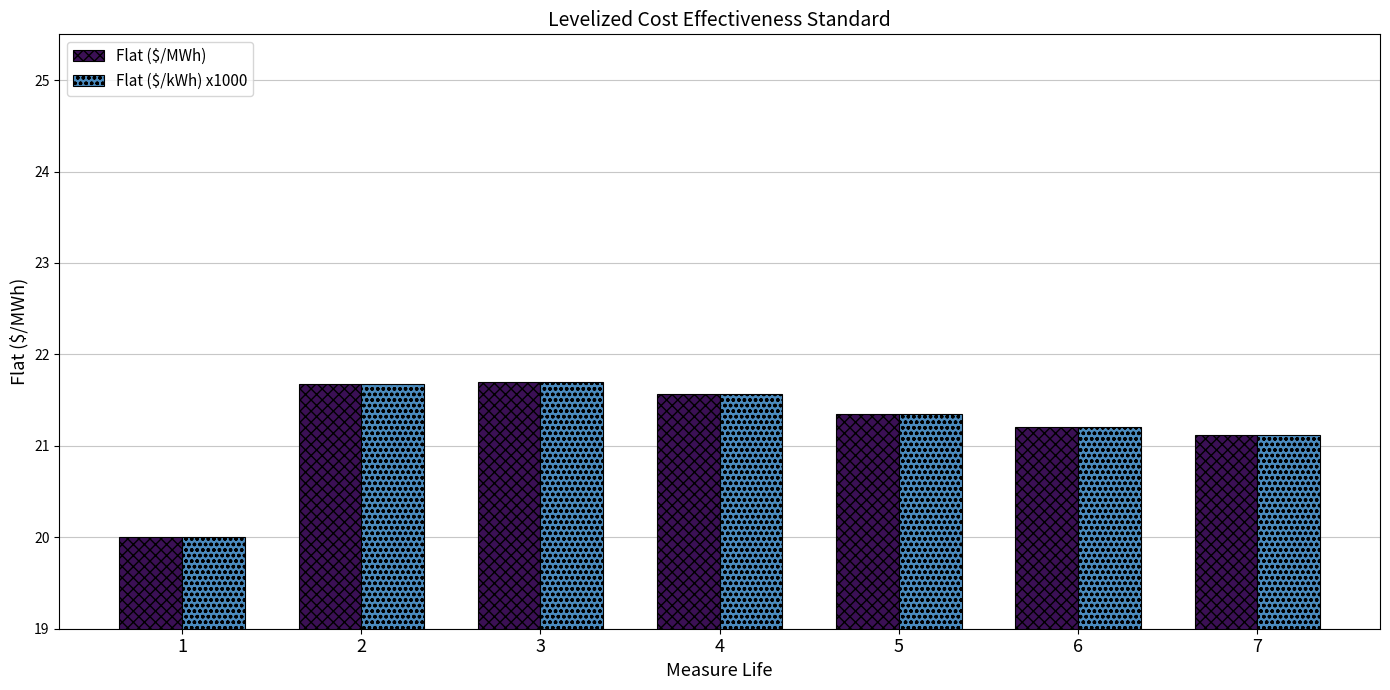

How many series are shown in this chart?

2